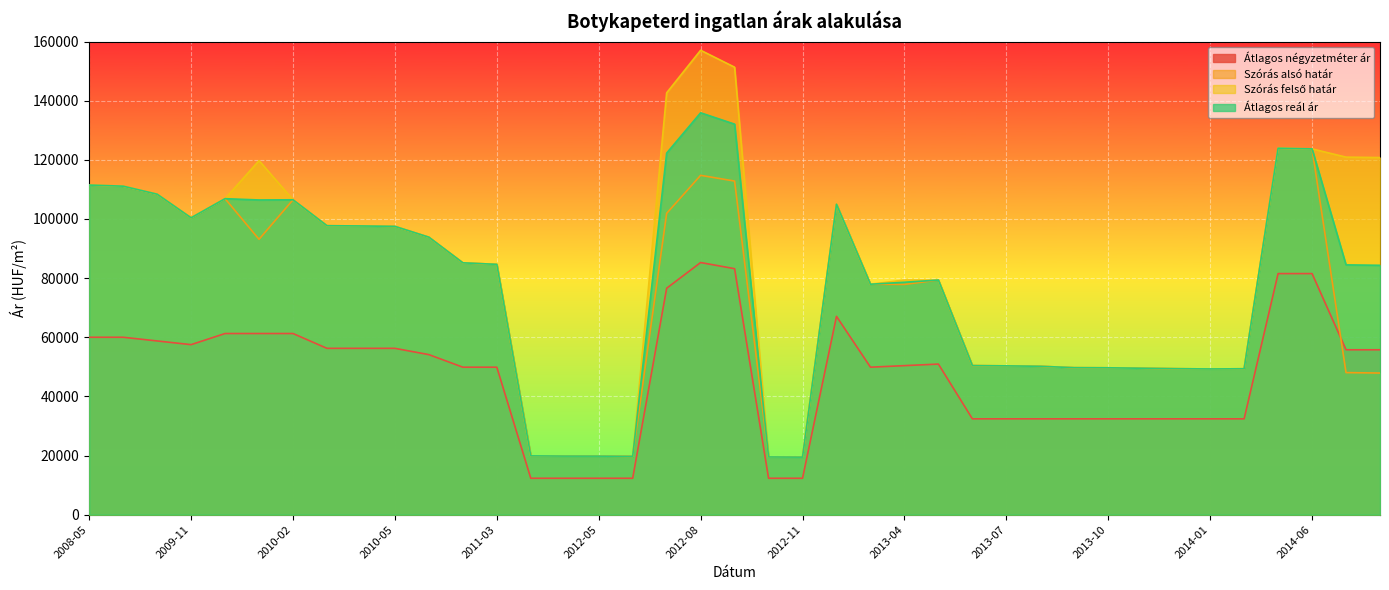

Is the value of Szórás alsó határ at 2014-04 greater than the value of Átlagos négyzetméter ár at 2013-11?

Yes